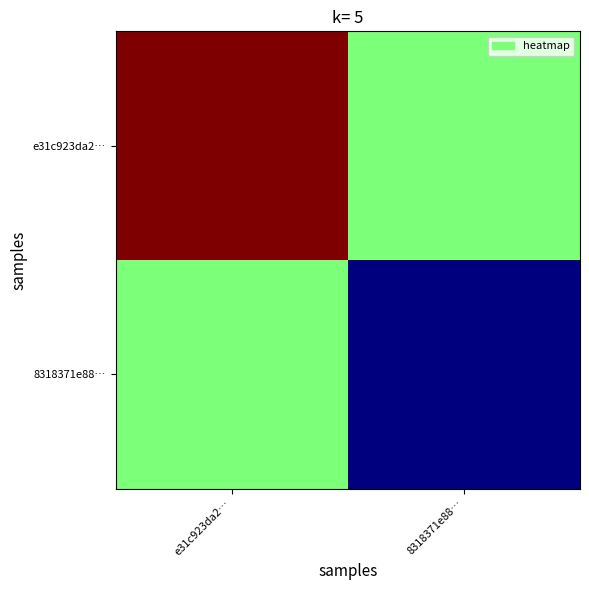

At which category is the sum across all series the highest?

e31c923da2…